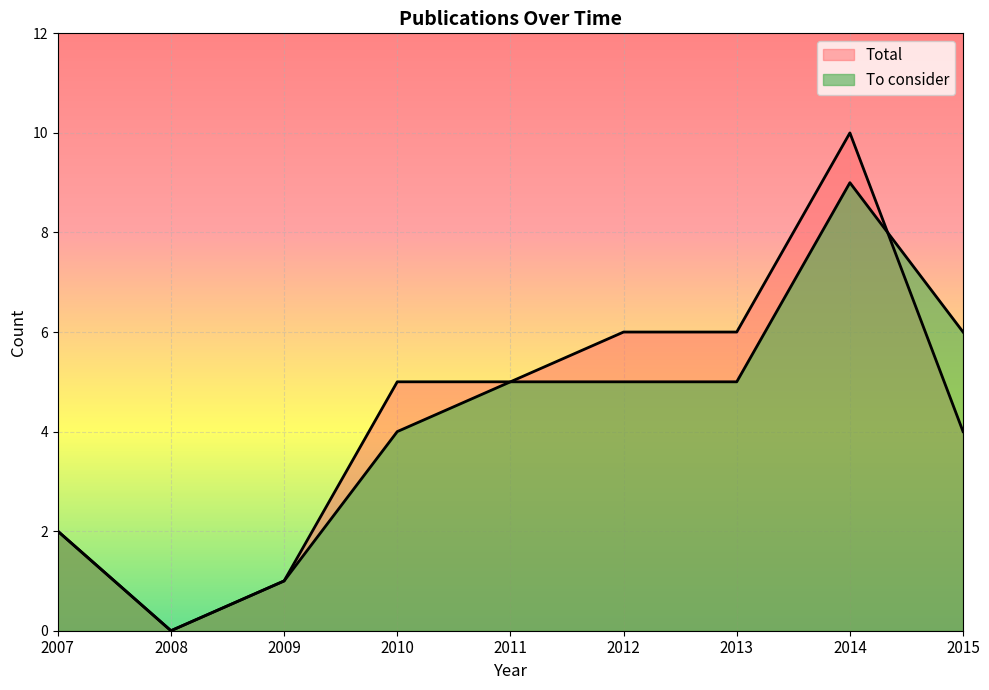

Reading right to left, list all the values displayed in this chart.

Total: 4	10	6	6	5	5	1	0	2
To consider: 6	9	5	5	5	4	1	0	2